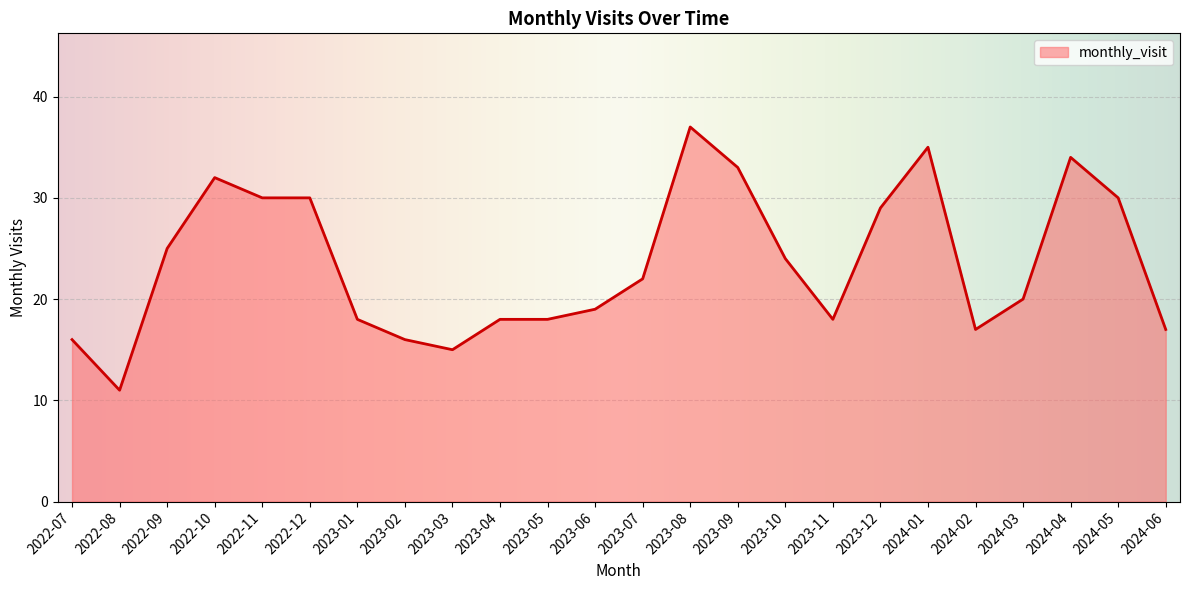

What is the sum of all values?

564